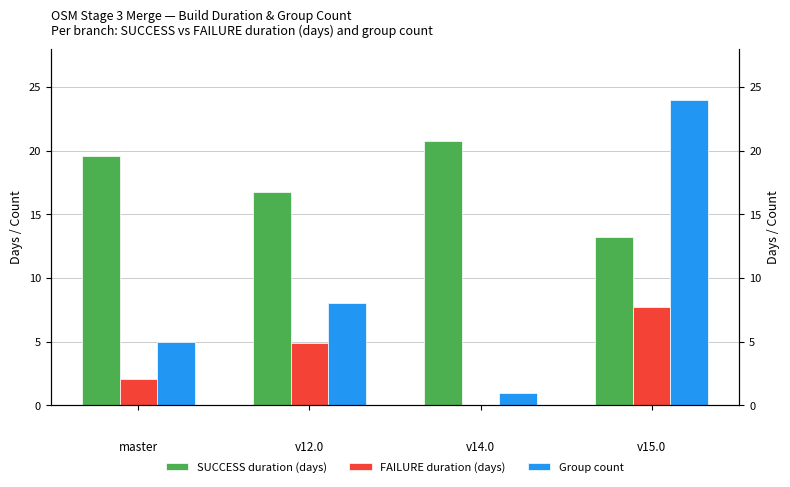

Which series has the largest range (max minus min)?

Group count